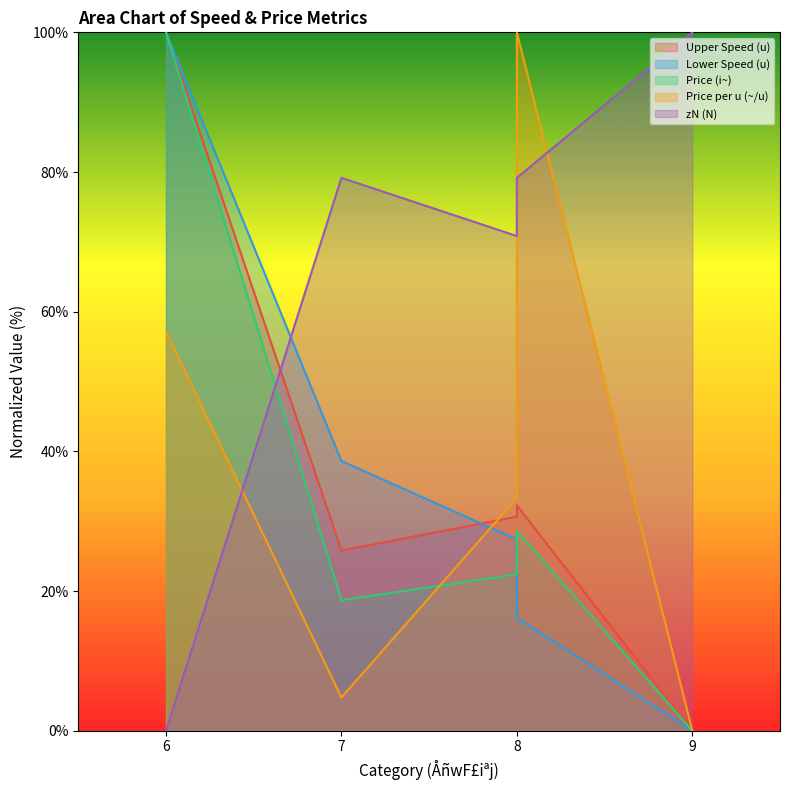

True or false: Upper Speed (u) has more than 1 interior local peaks.

False